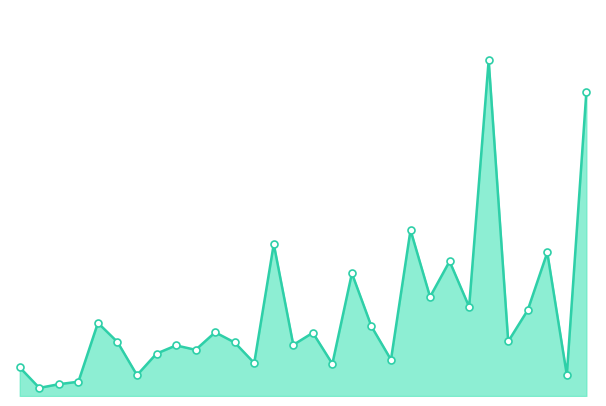

Is the value of mean score line at 13 greater than the value of data points at 19?

Yes